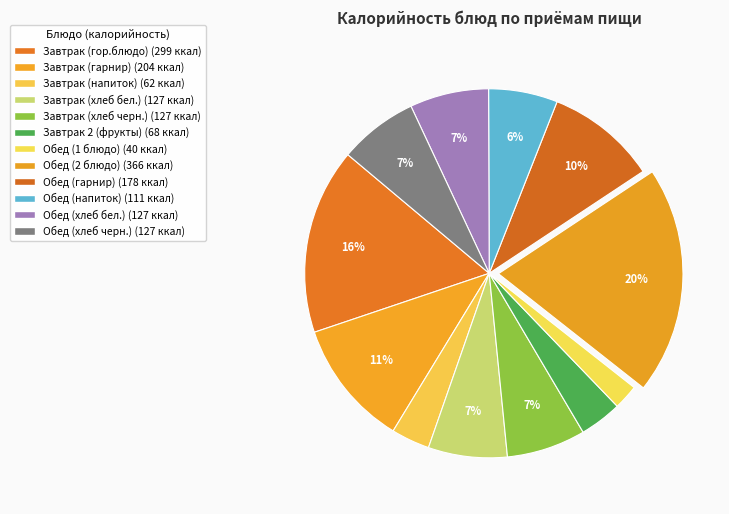

Rank the categories by value from highest to lowest.

Обед (2 блюдо), Завтрак (гор.блюдо), Завтрак (гарнир), Обед (гарнир), Завтрак (хлеб бел.), Завтрак (хлеб черн.), Обед (хлеб бел.), Обед (хлеб черн.), Обед (напиток), Завтрак 2 (фрукты), Завтрак (напиток), Обед (1 блюдо)